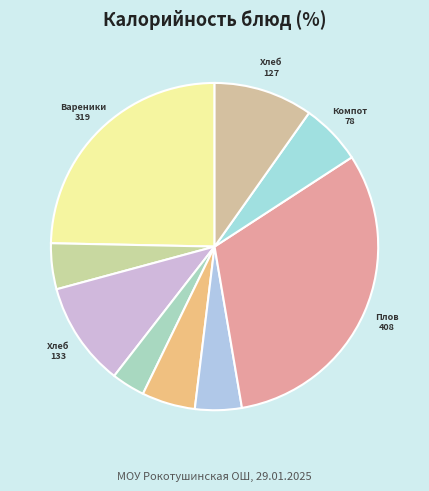

To the nearest percent, what is the average slice percentage?

11%